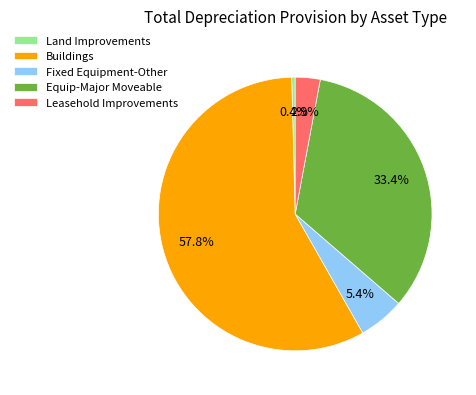

What is the total percentage of Equip-Major Moveable and Fixed Equipment-Other?

38.8%